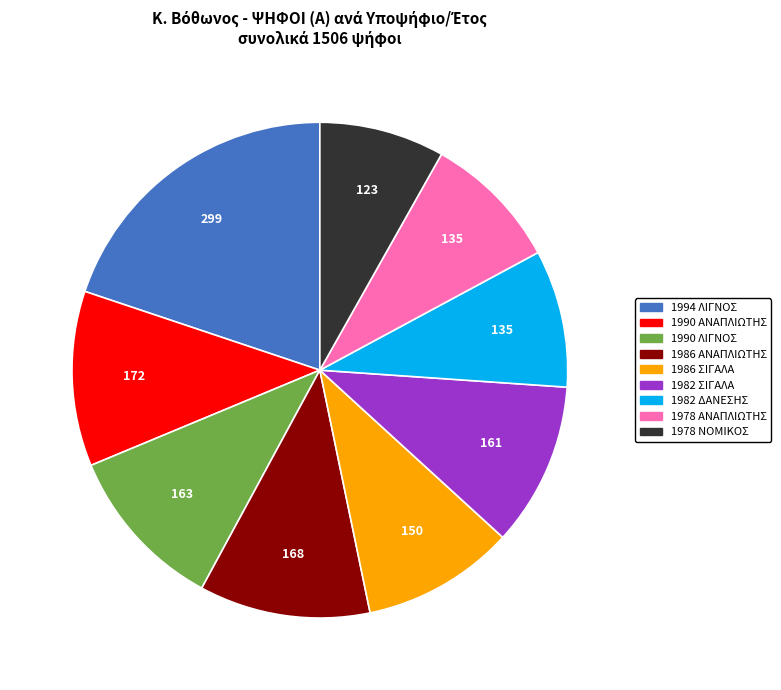

Is there a majority slice in this chart?

No